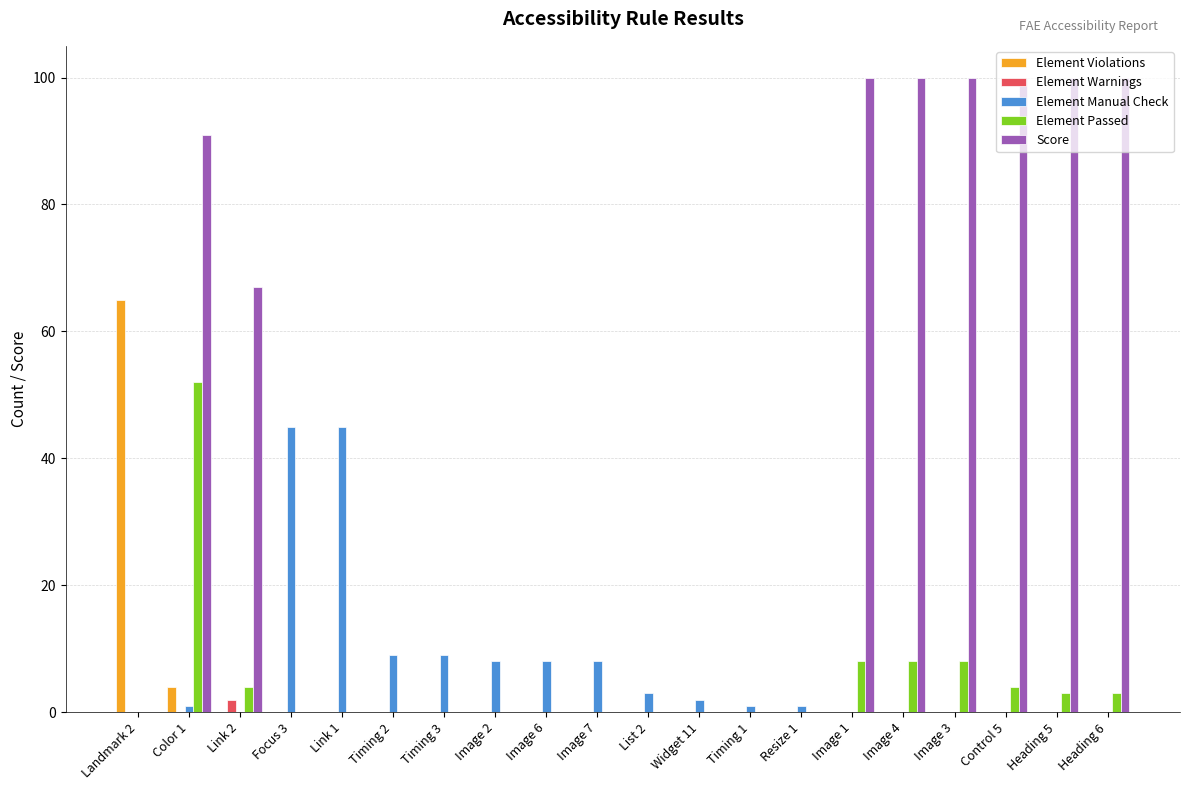

The value of Element Manual Check at Timing 2 is 2. True or false?

False